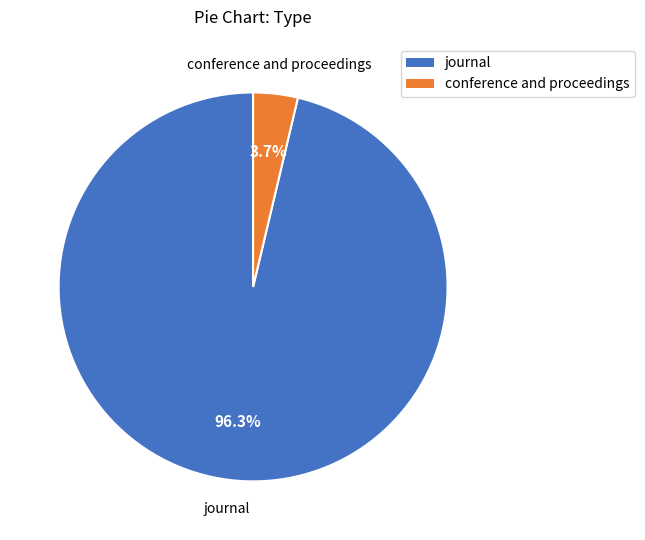

To the nearest percent, what is the average slice percentage?

50%